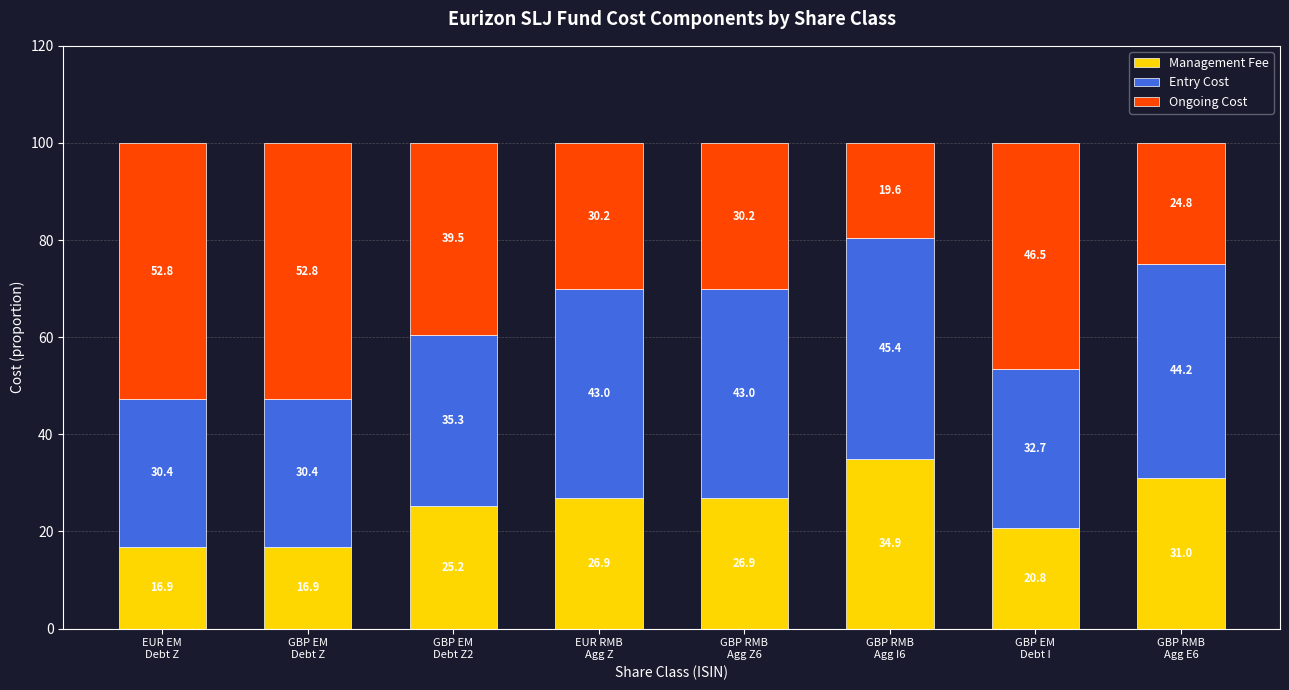

What are all the series names shown in the legend?

Management Fee, Entry Cost, Ongoing Cost